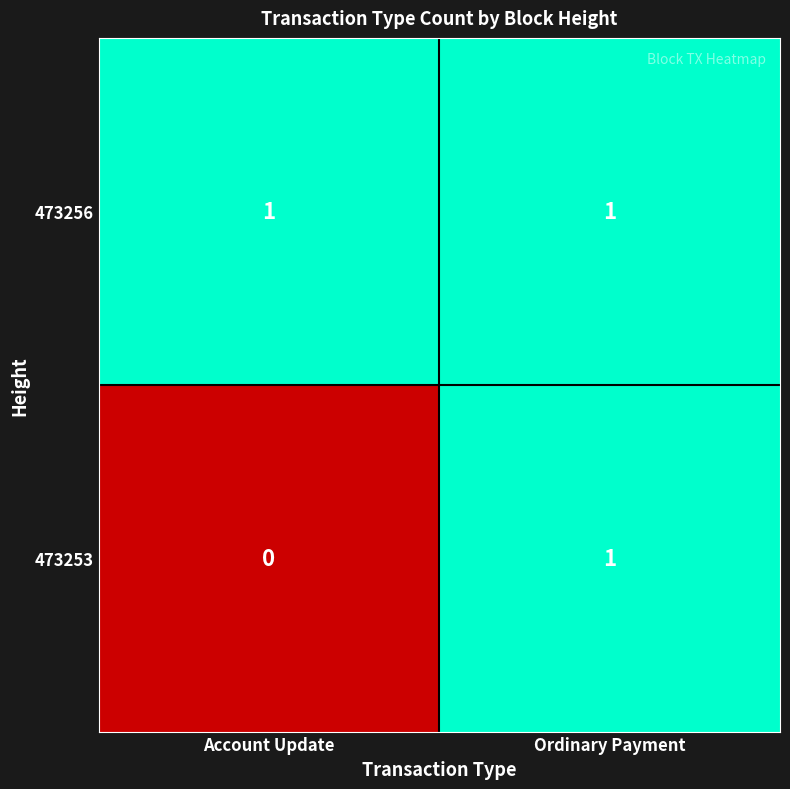

Which category has the lowest value across all series?

Account Update